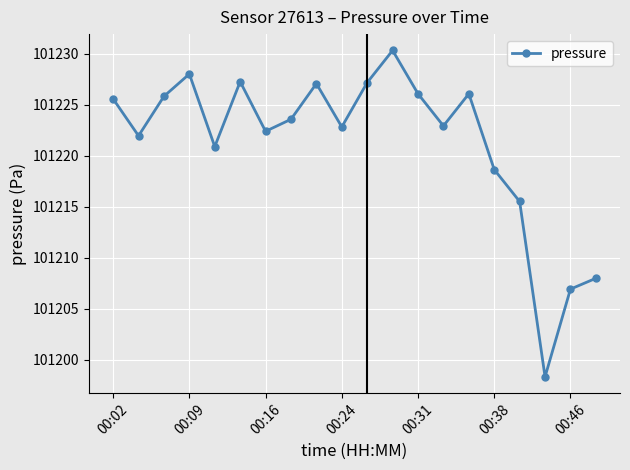

What is the average value?

101221.3